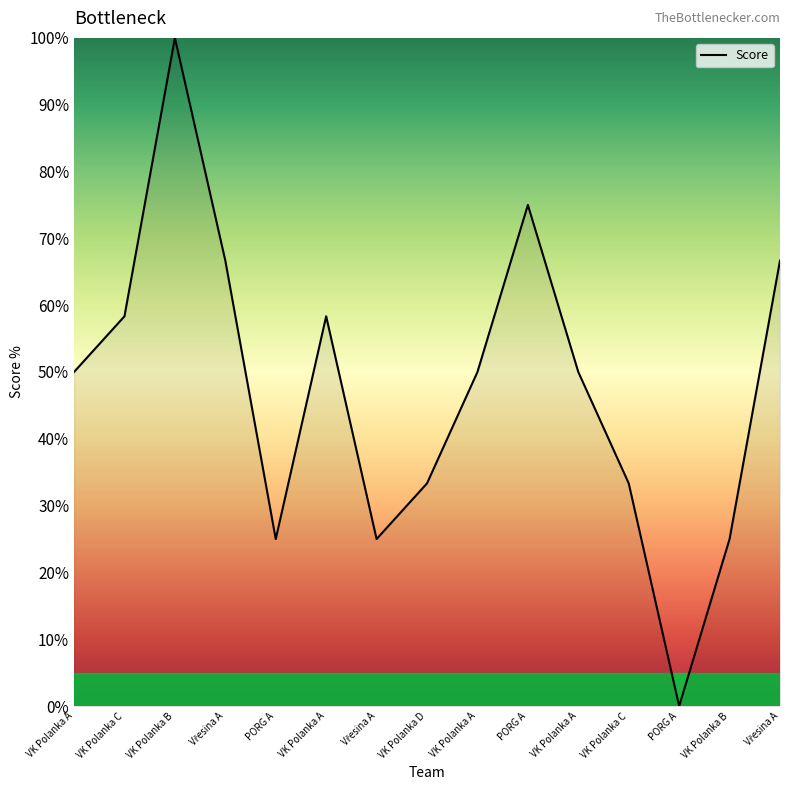

Reading right to left, extract all data points from this chart.

Vřesina A=66.7	VK Polanka B=25.0	PORG A=0.0	VK Polanka C=33.3	VK Polanka A=50.0	PORG A=75.0	VK Polanka A=50.0	VK Polanka D=33.3	Vřesina A=25.0	VK Polanka A=58.3	PORG A=25.0	Vřesina A=66.7	VK Polanka B=100.0	VK Polanka C=58.3	VK Polanka A=50.0